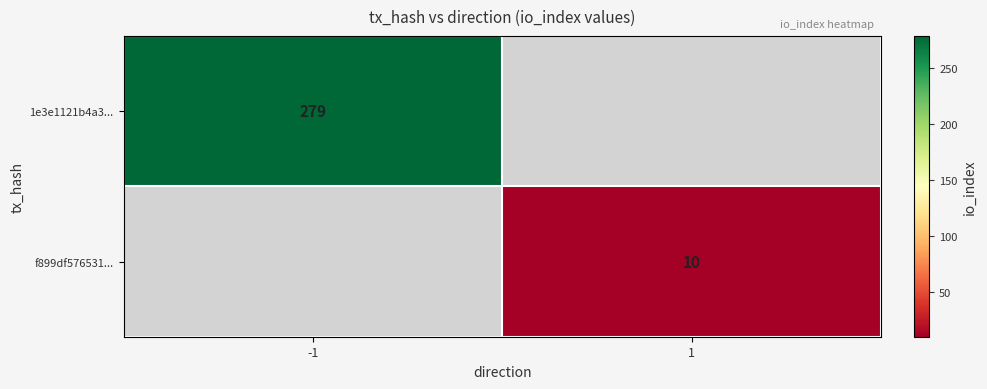

The f899df576531... series shows 5 at 1. True or false?

False